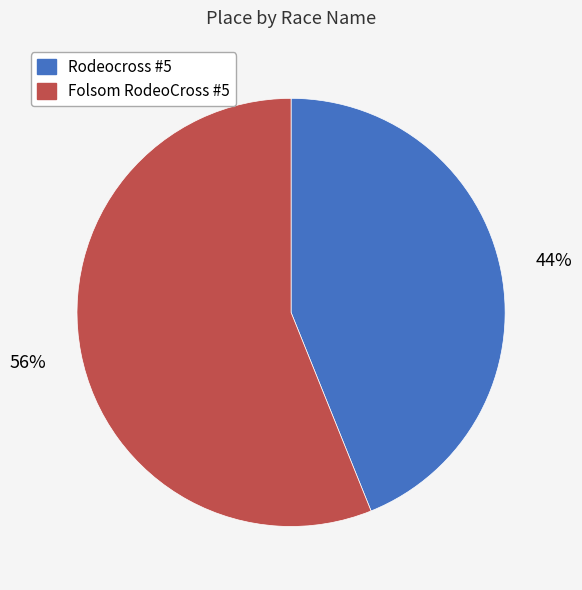

Rank the categories by value from highest to lowest.

Folsom RodeoCross #5, Rodeocross #5